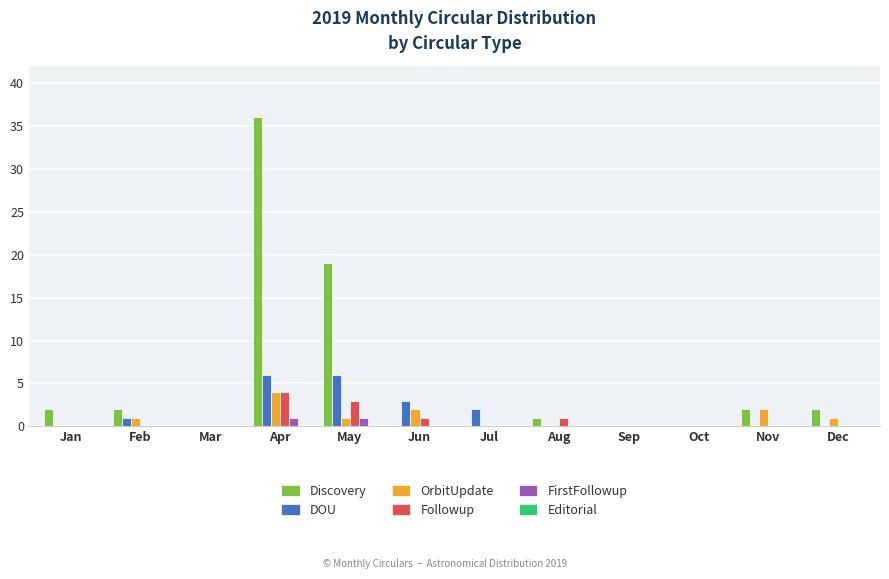

What is the total value across all series at Apr?

51